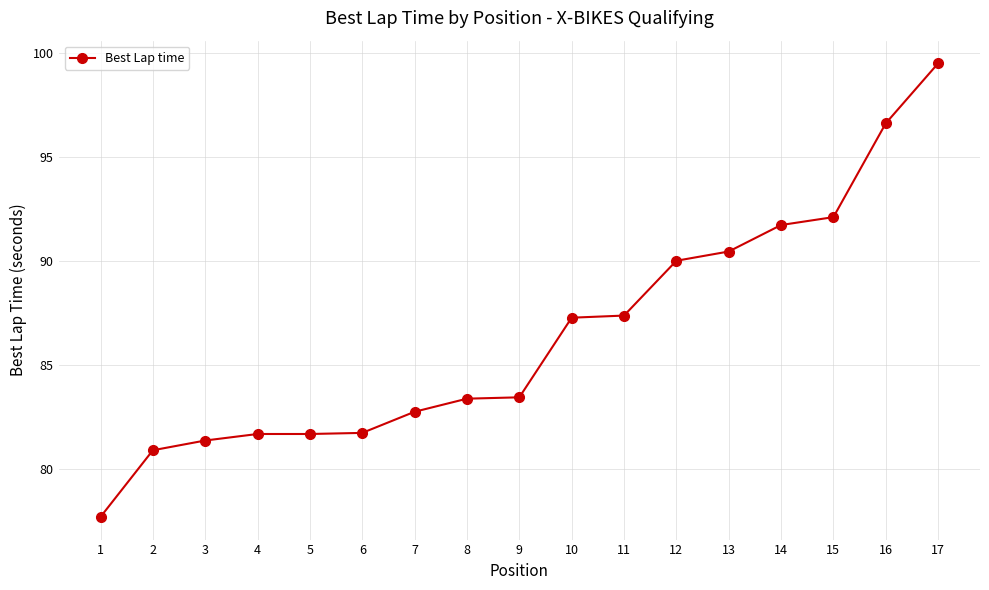

Which has a higher value, 16 or 1?

16